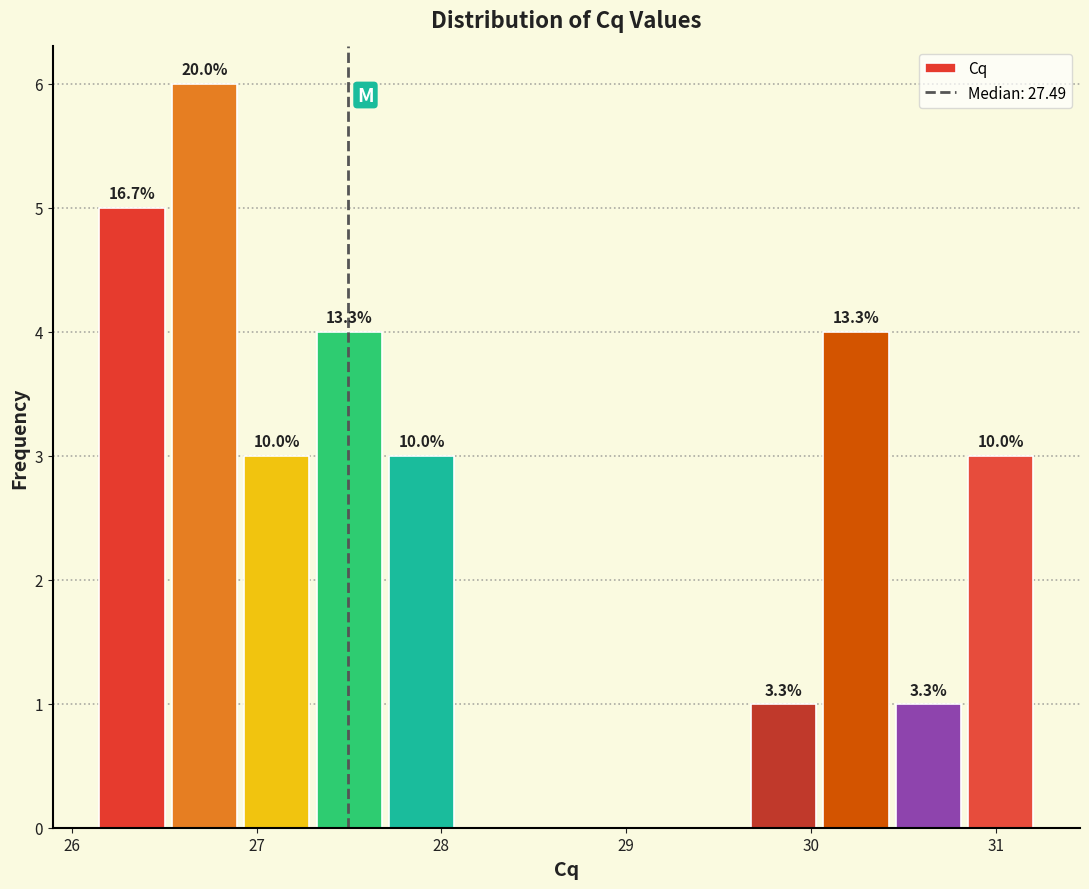

Around what value on the x-axis is the tallest bar? Give the approximate position of its centre, as read against the axis.

26.7